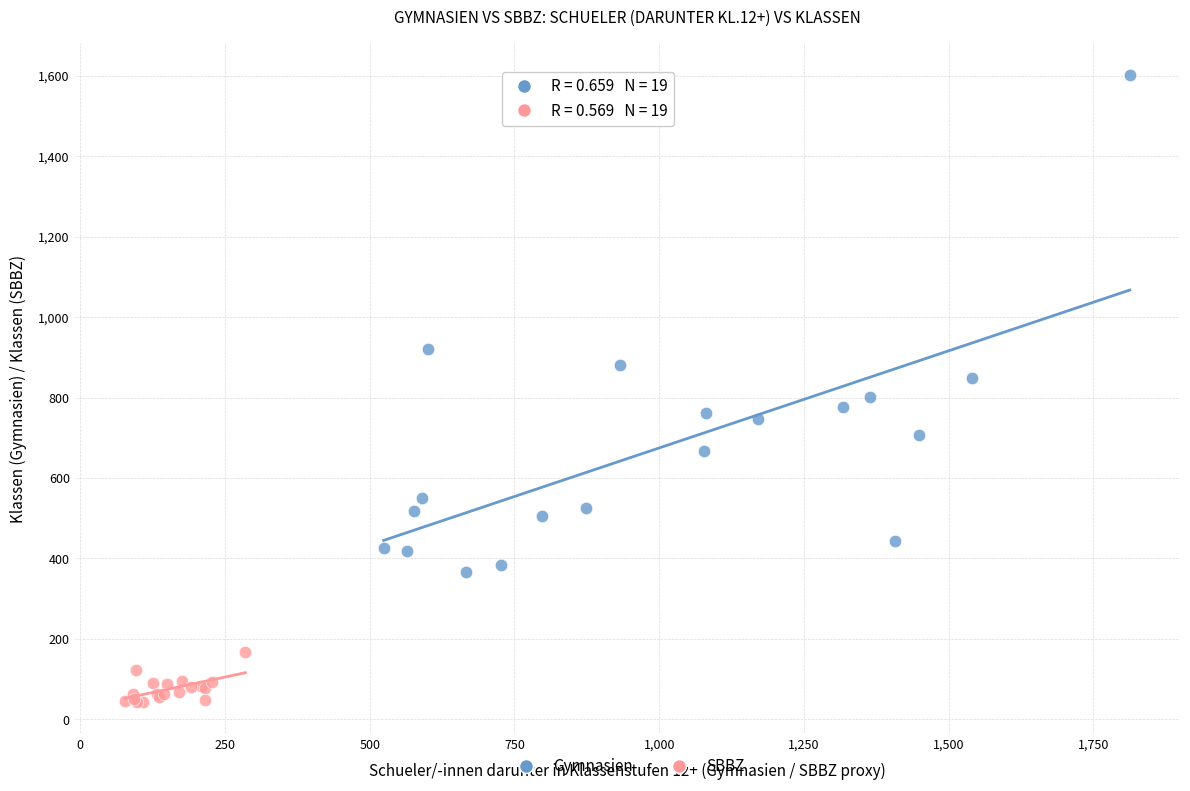

Which series reaches the maximum Y coordinate?

Gymnasien